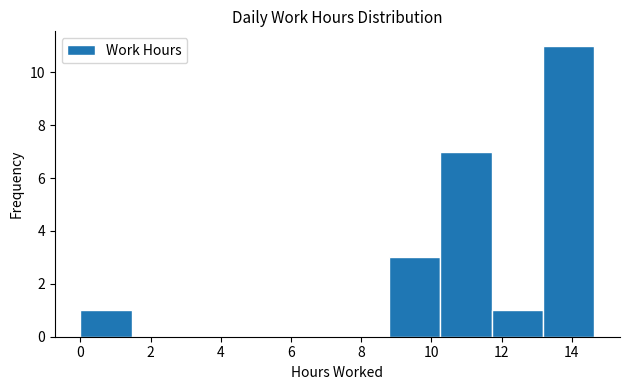

Reading left to right, transcribe this chart: for each bar, give the range it covers on the x-axis and its height. Neither the bar edges nor the heights are printed on the chart, so give them approximately, as read against the axes.

0.0 to 1.4: 1
1.4 to 3.0: 0
3.0 to 4.4: 0
4.4 to 5.8: 0
5.8 to 7.4: 0
7.4 to 8.8: 0
8.8 to 10.2: 3
10.2 to 11.8: 7
11.8 to 13.2: 1
13.2 to 14.6: 11